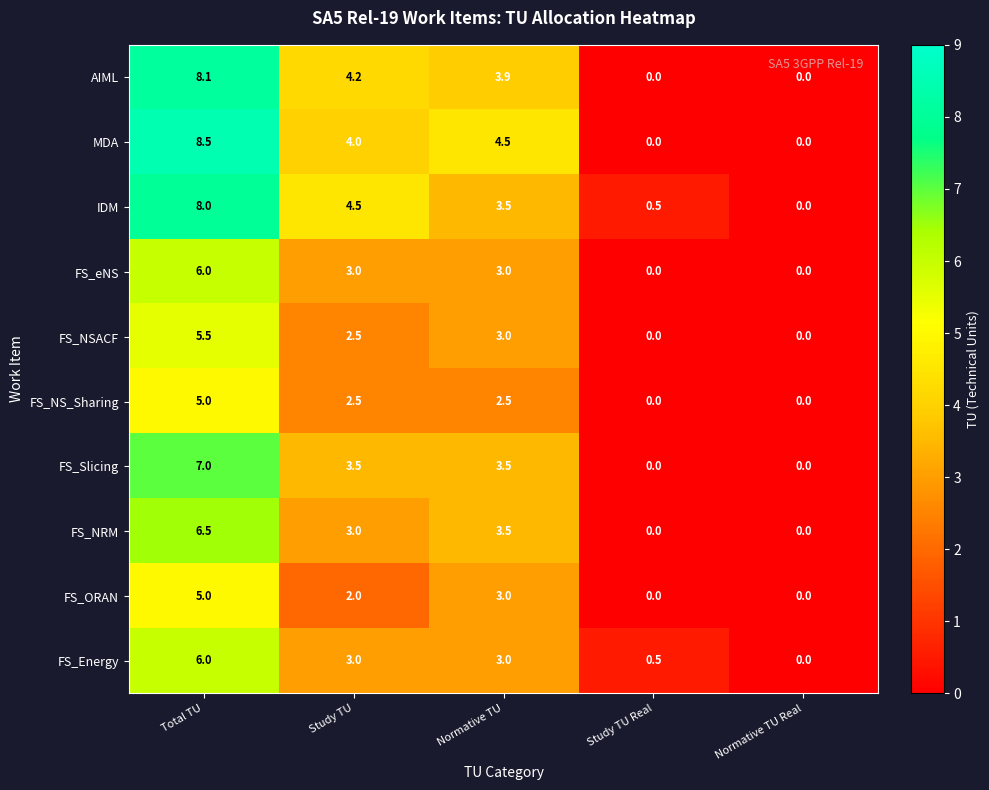

True or false: AIML has a value of 0.0 at Normative TU Real.

True